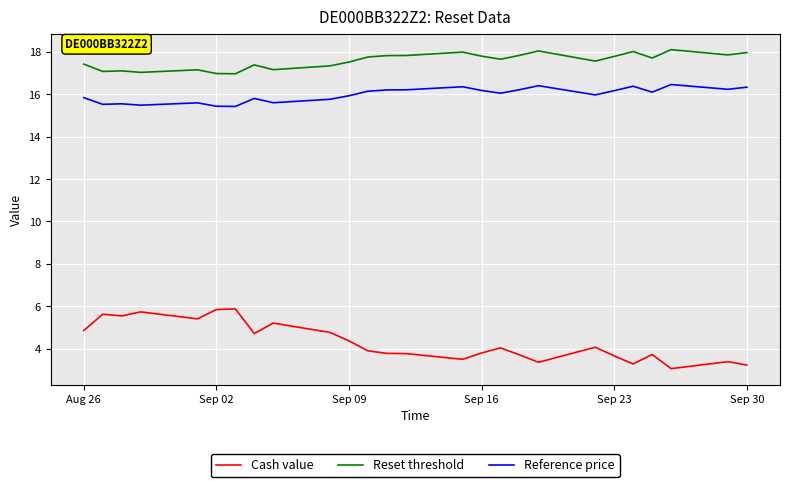

What is the difference between the maximum and minimum values in the Reference price series?

1.0